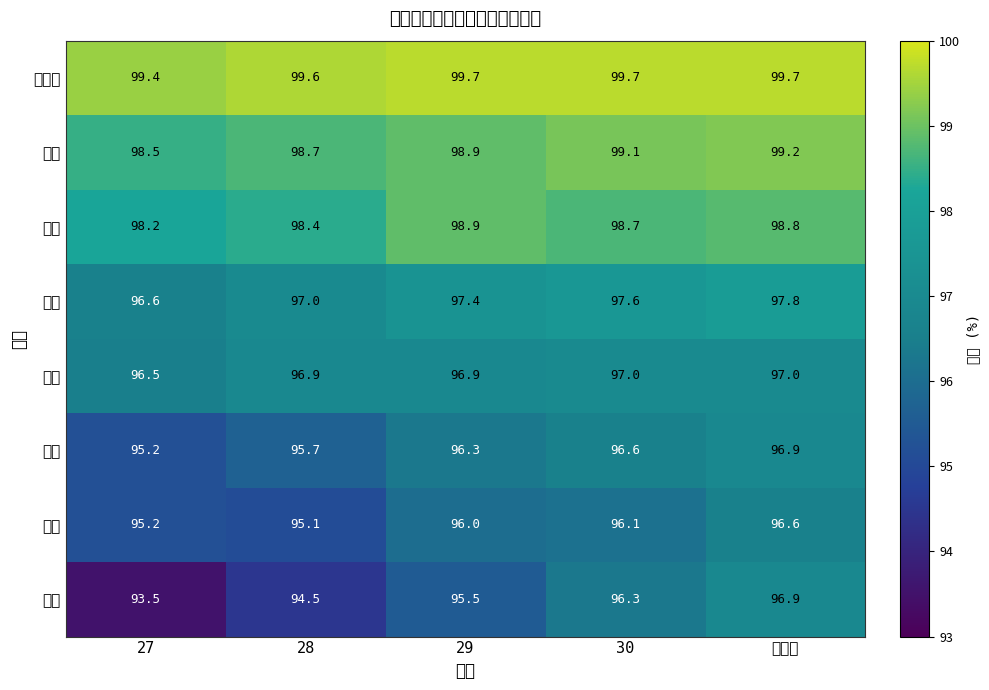

Reading left to right, extract all data points from this chart.

分割等: 27=99.4	28=99.6	29=99.7	30=99.7	元年度=99.7
上北: 27=98.5	28=98.7	29=98.9	30=99.1	元年度=99.2
県計: 27=98.2	28=98.4	29=98.9	30=98.7	元年度=98.8
三八: 27=96.6	28=97.0	29=97.4	30=97.6	元年度=97.8
東青: 27=96.5	28=96.9	29=96.9	30=97.0	元年度=97.0
中南: 27=95.2	28=95.7	29=96.3	30=96.6	元年度=96.9
下北: 27=95.2	28=95.1	29=96.0	30=96.1	元年度=96.6
西北: 27=93.5	28=94.5	29=95.5	30=96.3	元年度=96.9